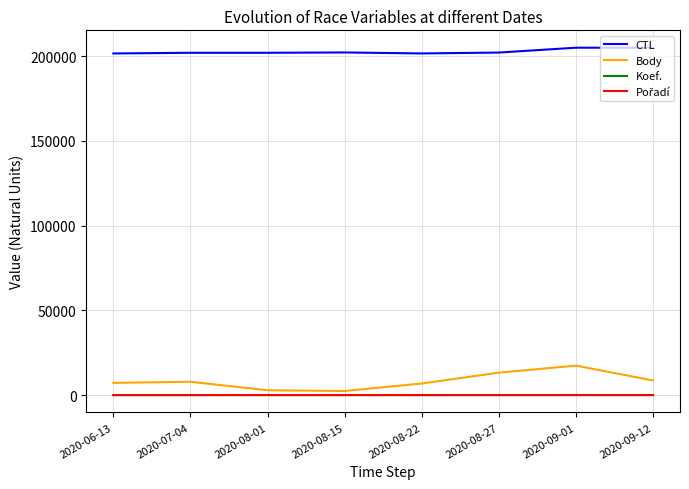

True or false: CTL and Koef. cross at least once.

False